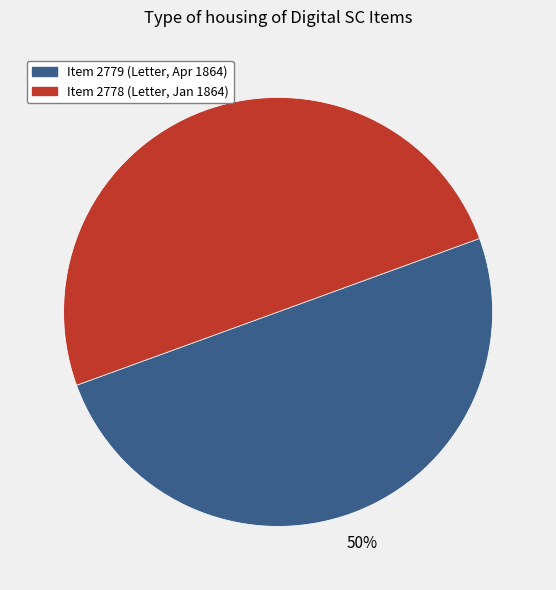

Is the sum of Item 2779 and Item 2778 greater than half?

Yes